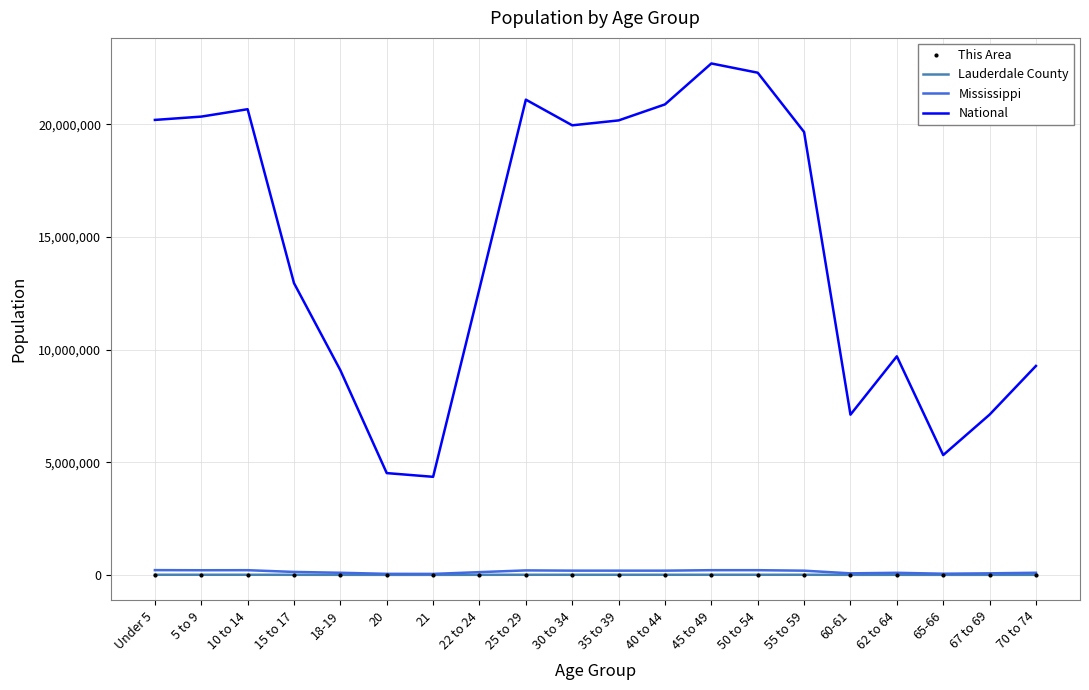

What is the maximum value shown in the chart?

22708591